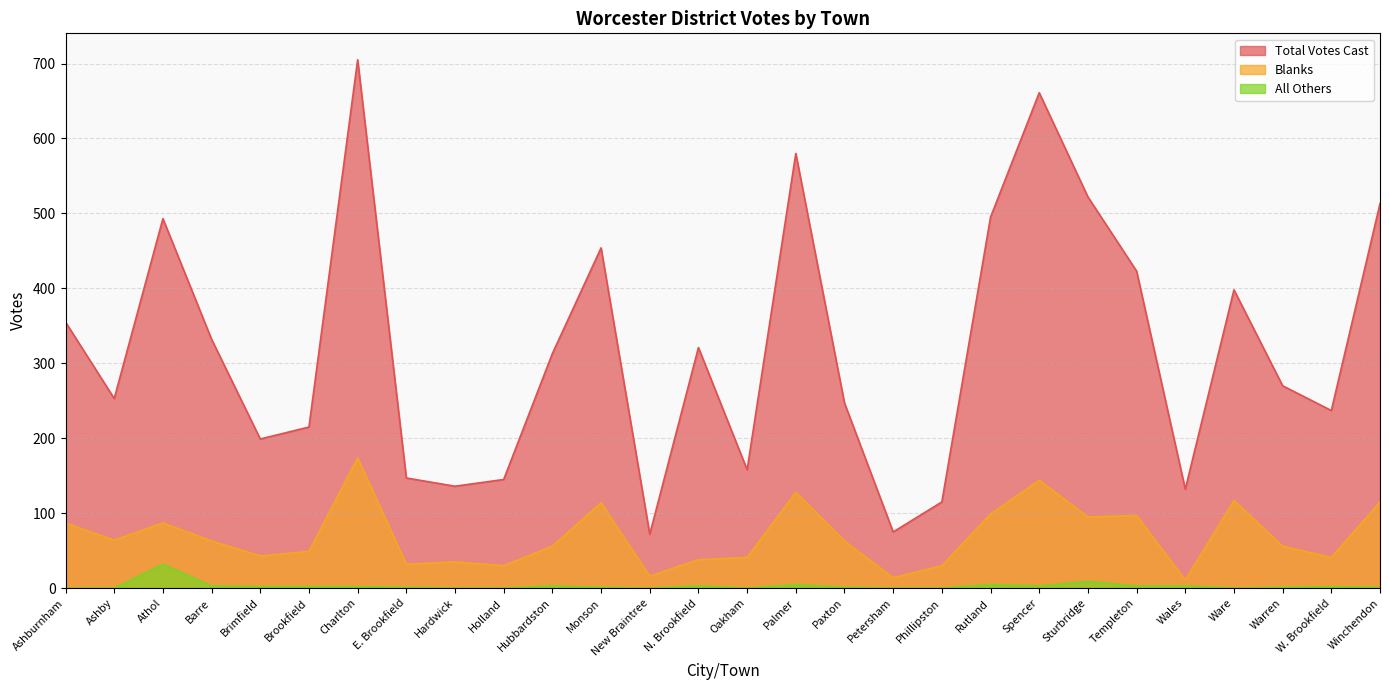

At how many categories does at least one series exceed 407?

9